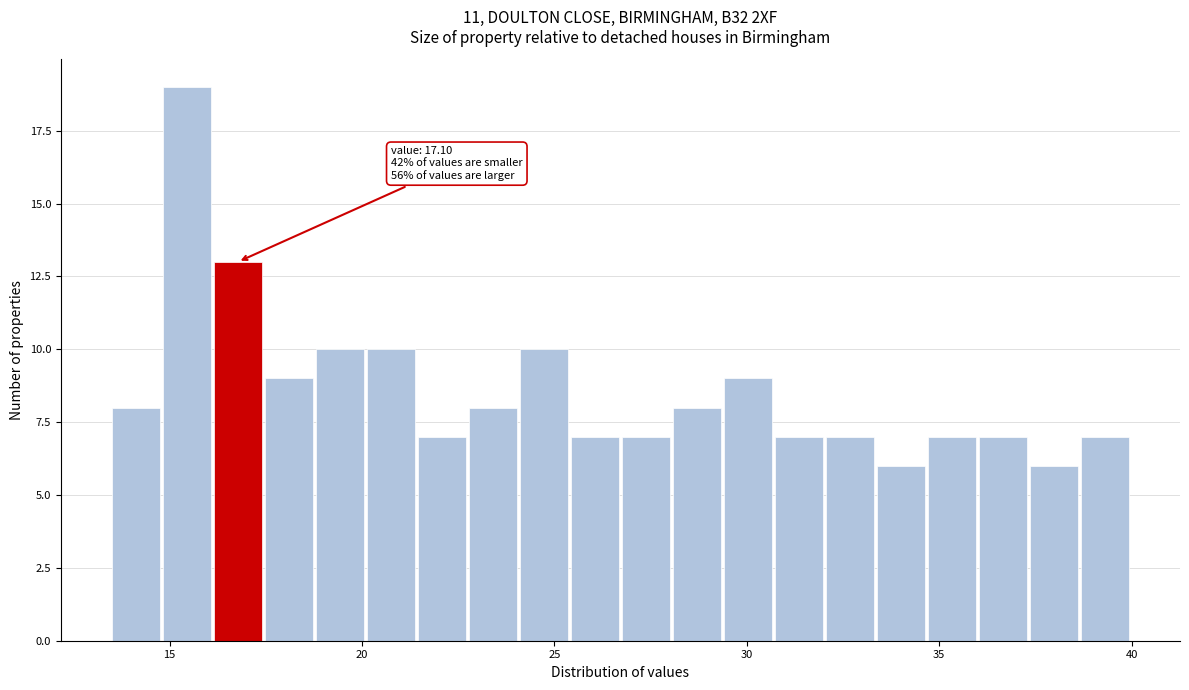

Read against the x-axis, roughly where is the centre of the tallest bar?

15.5